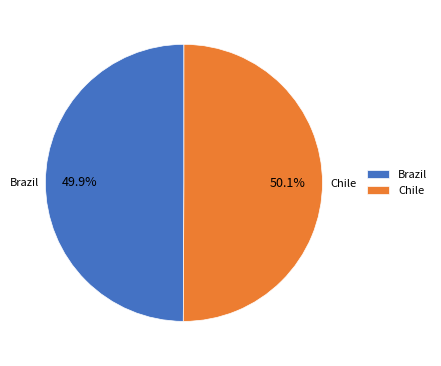

Is there any slice that represents more than half of the pie?

Yes